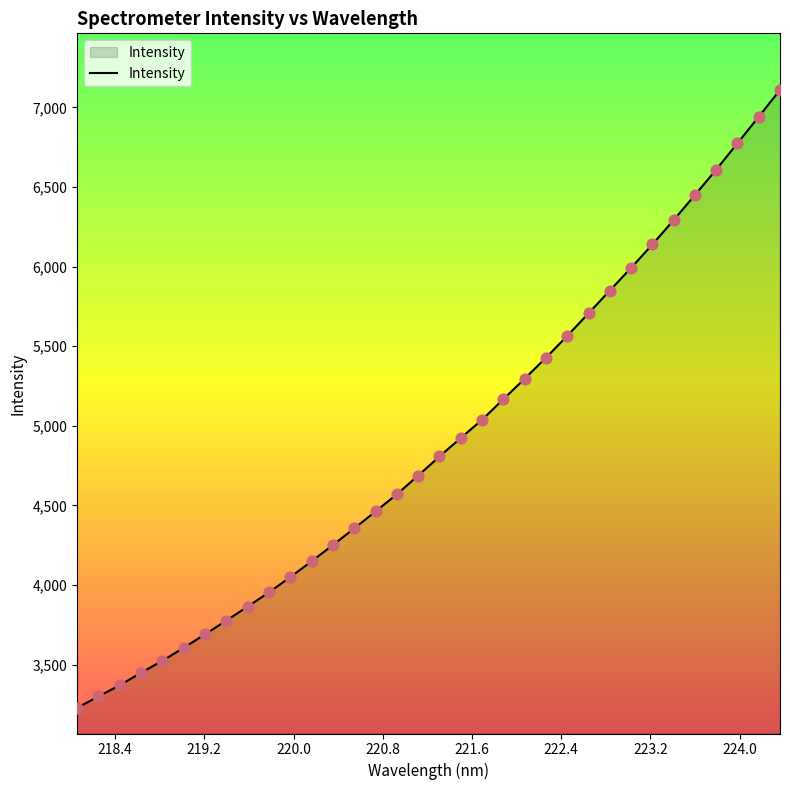

What is the maximum value shown in the chart?

7110.1